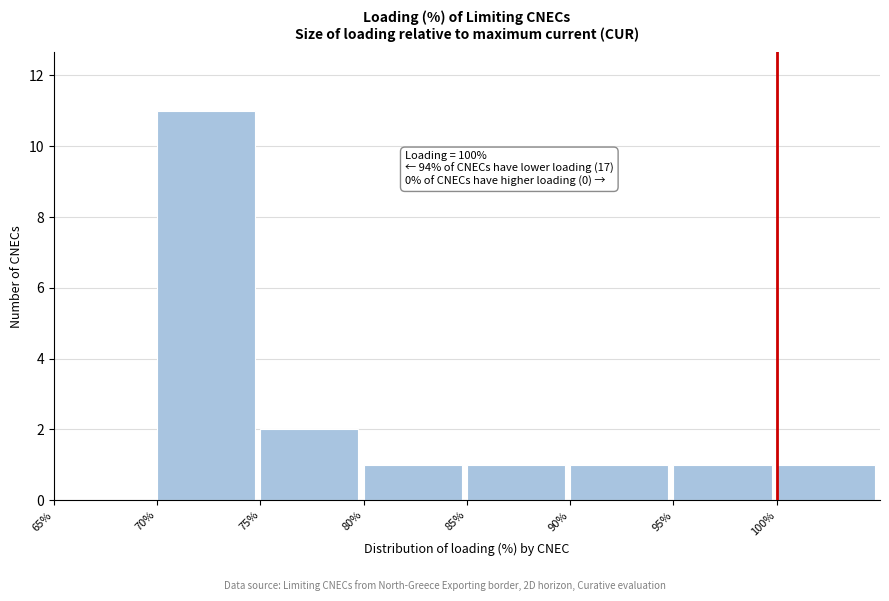

Over which range of the x-axis is the bar tallest?

70 to 75